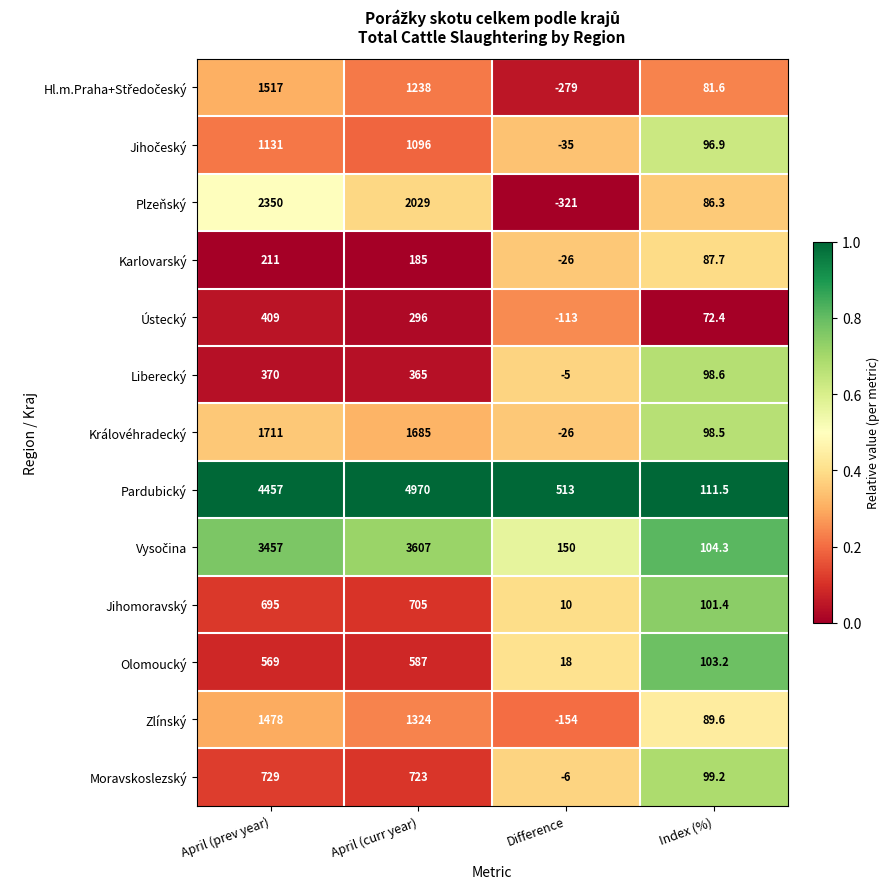

The value of Královéhradecký at Difference is -26.0. True or false?

True